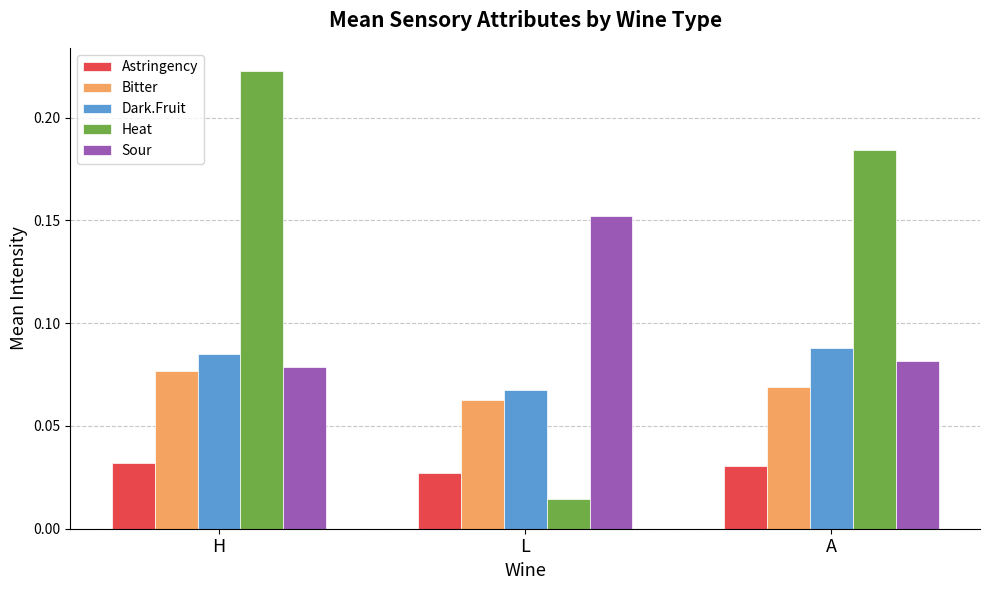

The value of Bitter at L is 0.0. True or false?

False